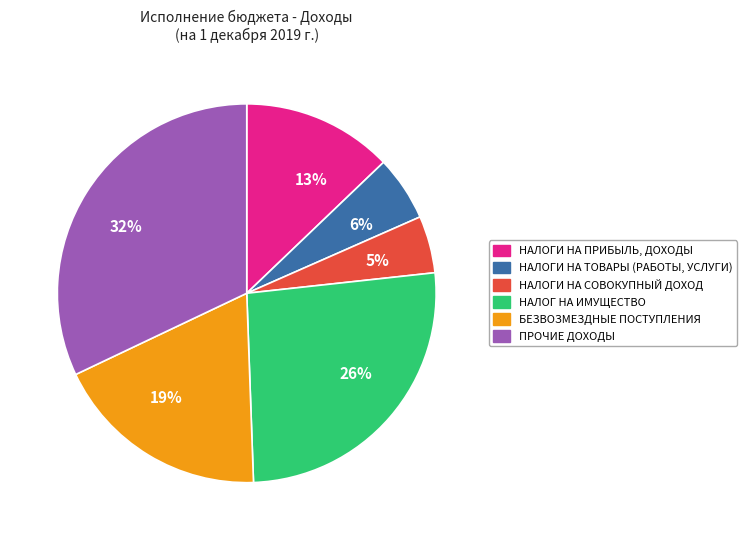

Is there a majority slice in this chart?

No